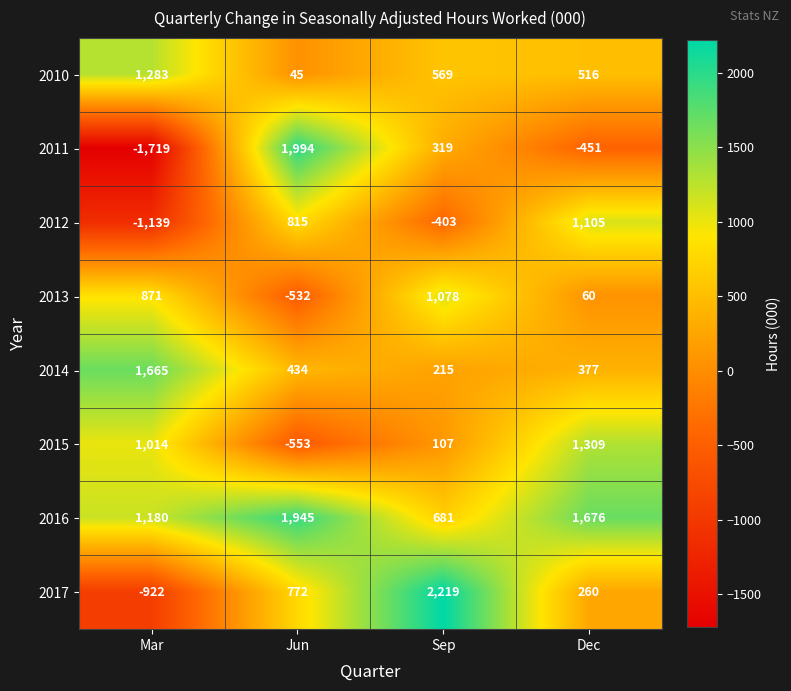

How many values in 2011 are below zero?

2